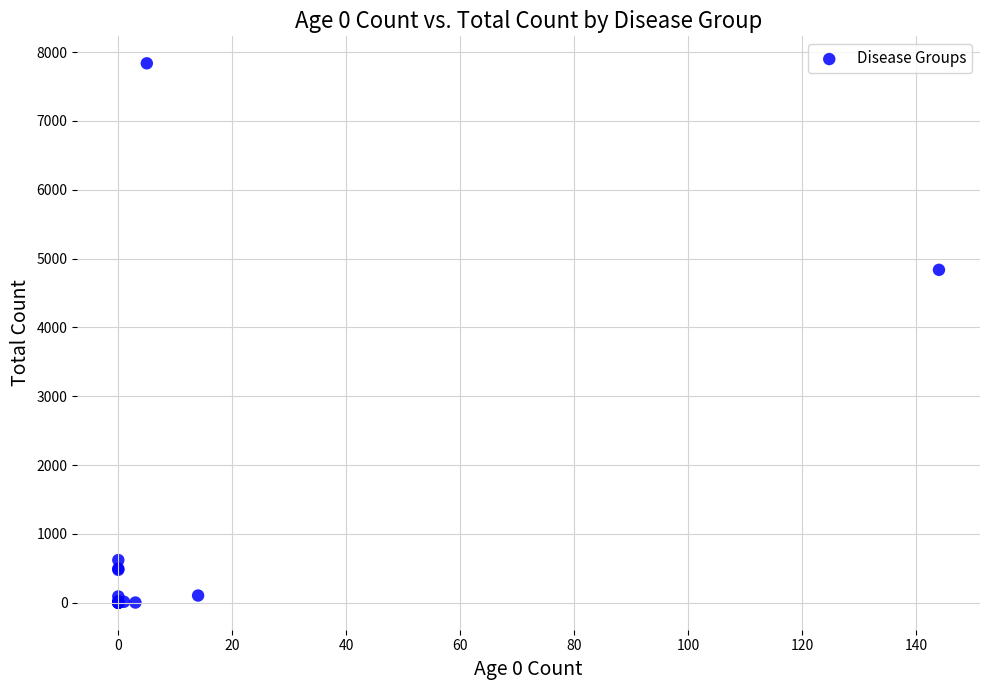

What Y value in the scatter plot is closest to 3918?

4836